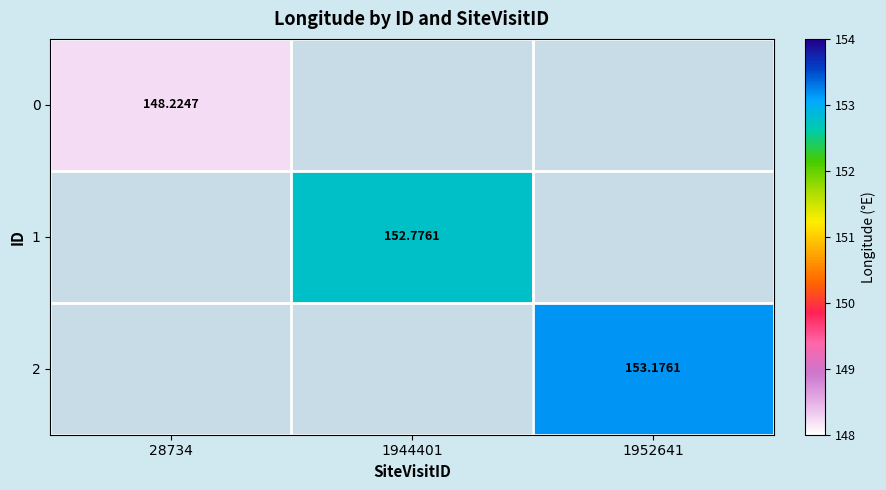

Between 28734 and 1944401, which is larger?

1944401